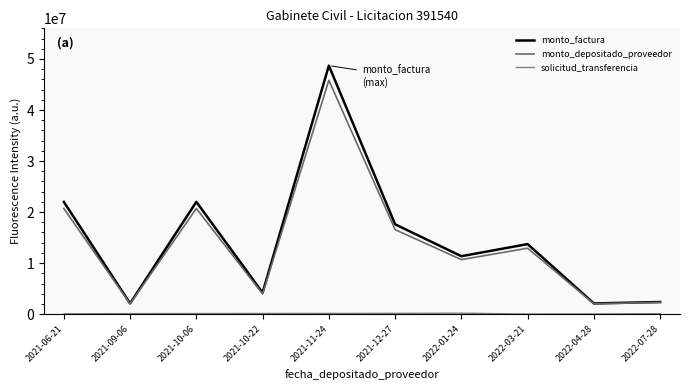

What is the value of the monto_depositado_proveedor point at the 1st from the left?

20703000